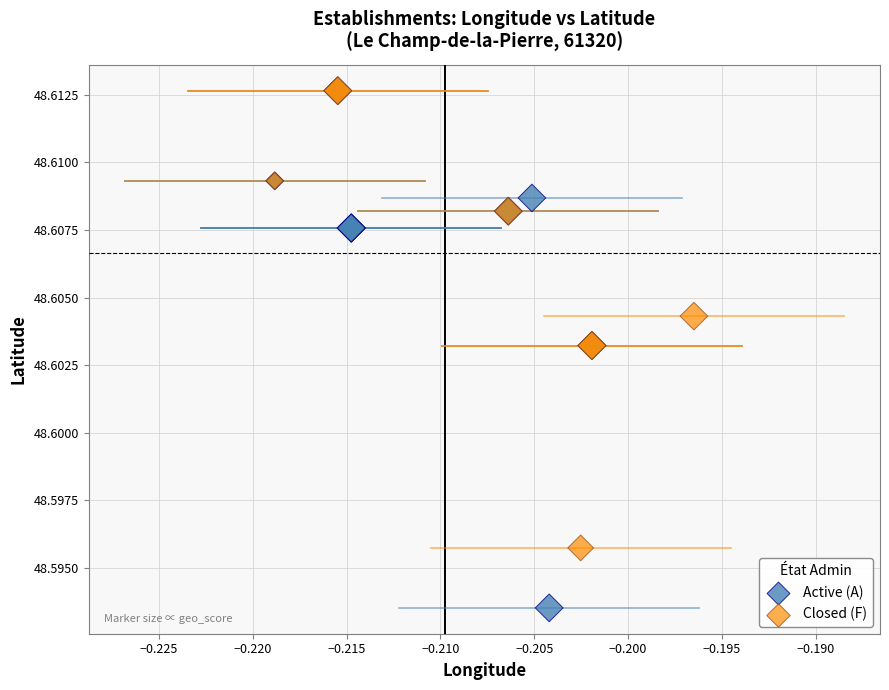

Which series has the widest spread of Y values?

Active (A)